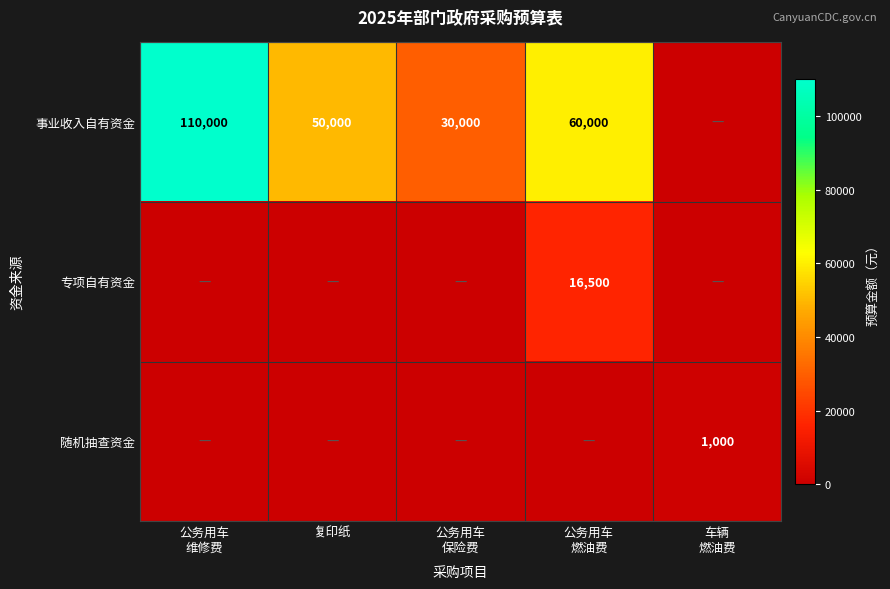

True or false: 事业收入自有资金 has a value of 33347 at 复印纸.

False